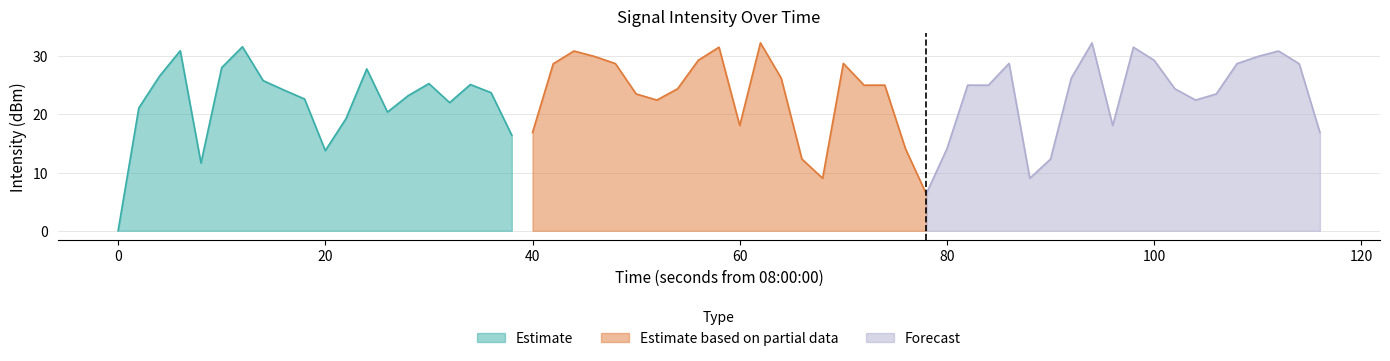

At which label does Estimate reach its minimum?

0